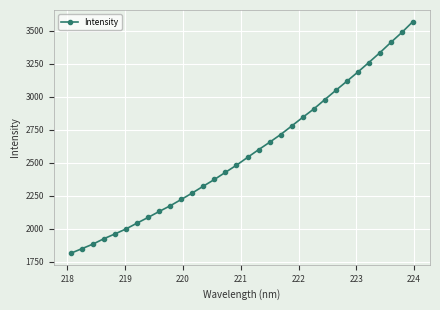

What is the difference between the second highest and second lowest values?

1639.2